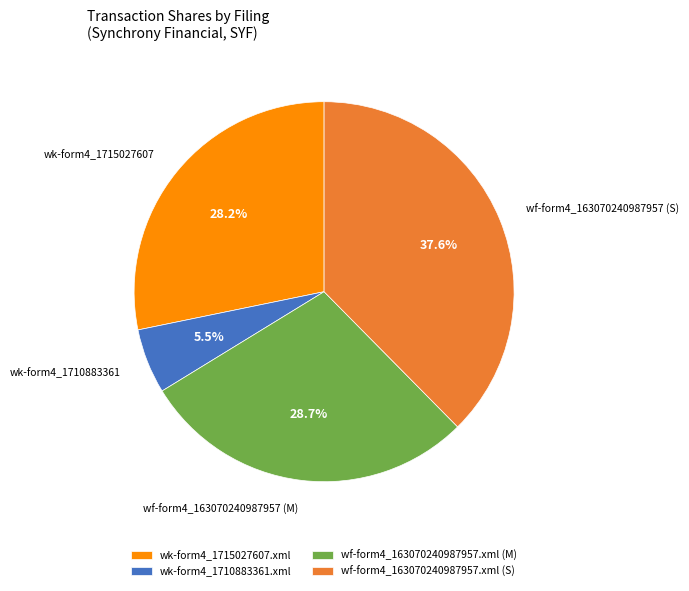

Does wk-form4_1715027607.xml account for over 50% of the chart?

No